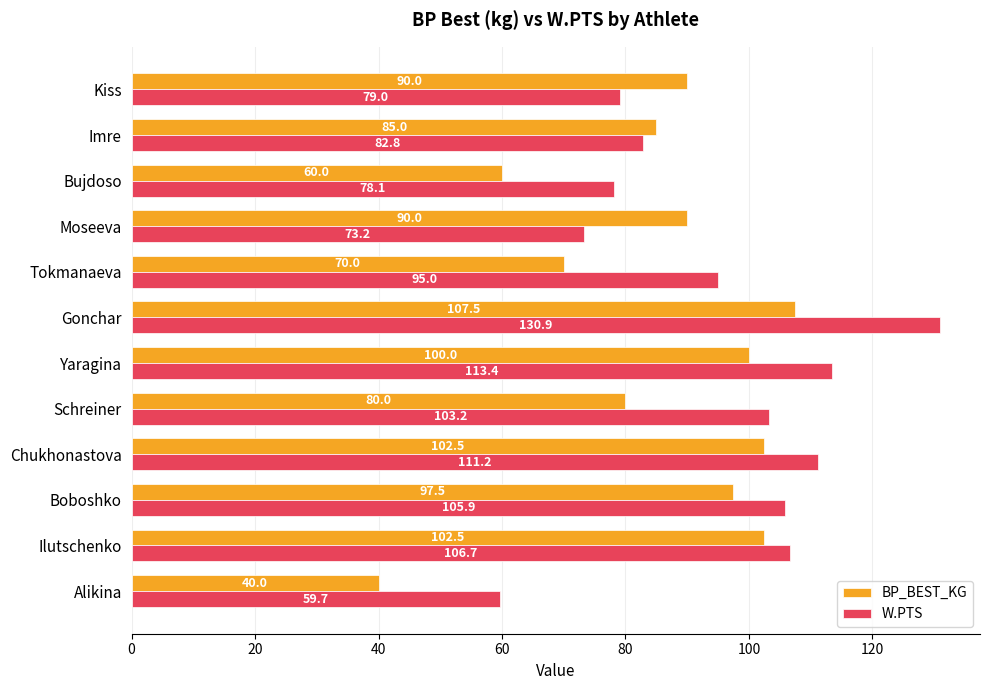

How many values in the BP_BEST_KG series are below 90?

5